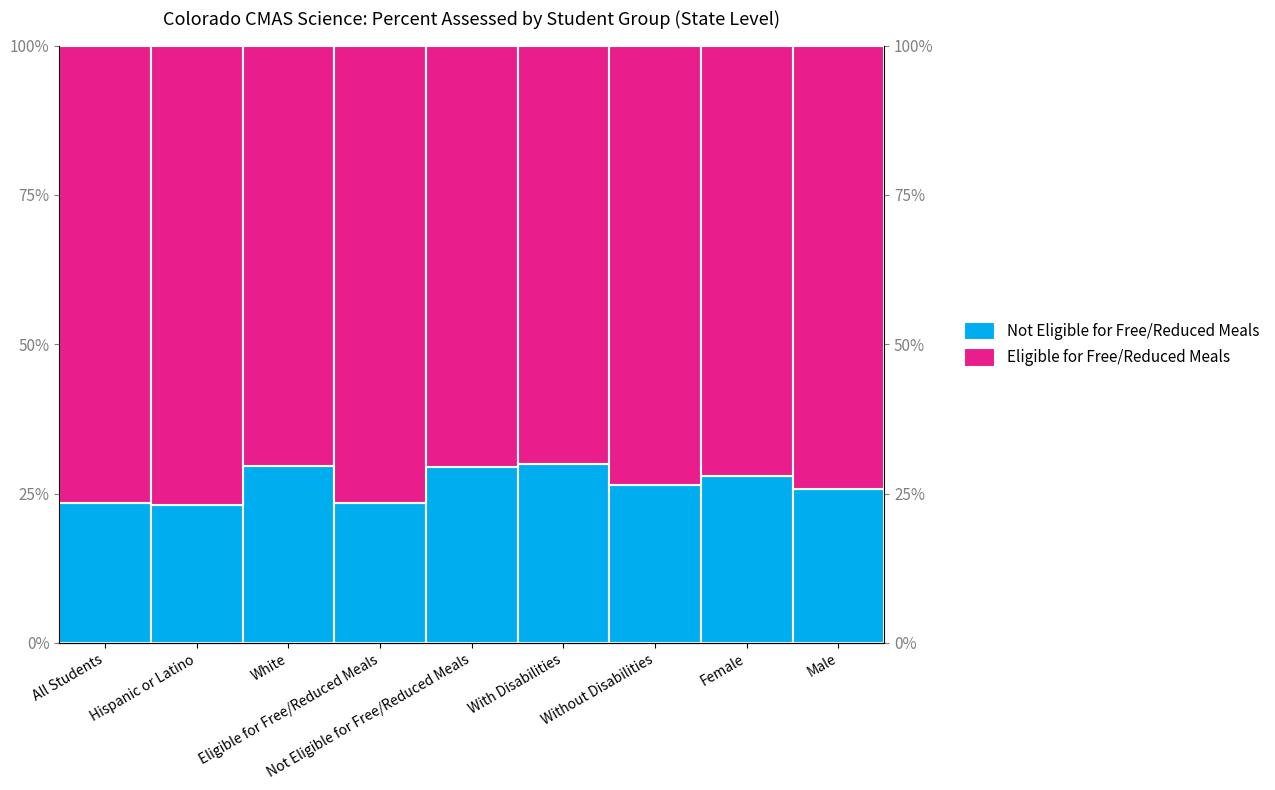

Reading left to right, transcribe all the data shown in this chart.

Not Eligible for Free/Reduced Meals: All Students=0.2	Hispanic or Latino=0.2	White=0.3	Eligible for Free/Reduced Meals=0.2	Not Eligible for Free/Reduced Meals=0.3	With Disabilities=0.3	Without Disabilities=0.3	Female=0.3	Male=0.3
Eligible for Free/Reduced Meals: All Students=0.8	Hispanic or Latino=0.8	White=0.7	Eligible for Free/Reduced Meals=0.8	Not Eligible for Free/Reduced Meals=0.7	With Disabilities=0.7	Without Disabilities=0.7	Female=0.7	Male=0.7